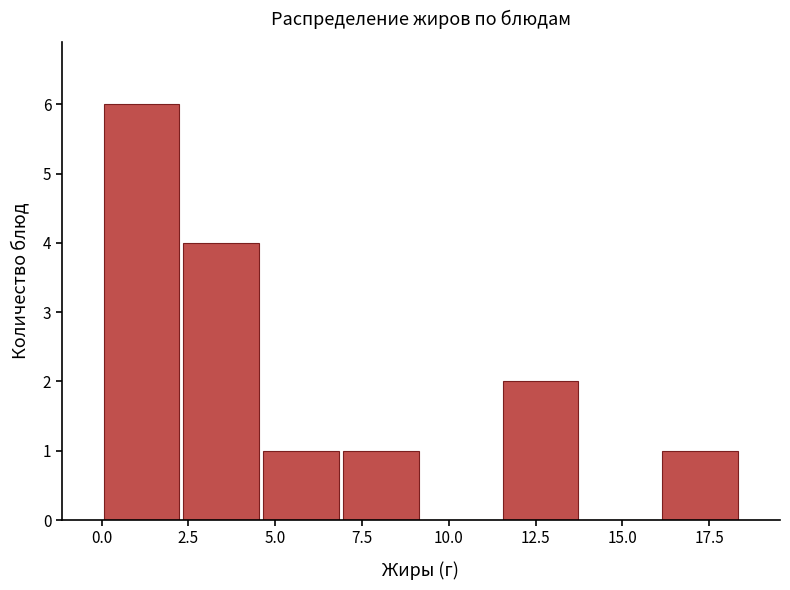

Reading left to right, transcribe this chart: for each bar, give the range it covers on the x-axis and its height. Neither the bar edges nor the heights are printed on the chart, so give them approximately, as read against the axes.

0.0 to 2.5: 6
2.5 to 4.5: 4
4.5 to 7.0: 1
7.0 to 9.0: 1
9.0 to 11.5: 0
11.5 to 14.0: 2
14.0 to 16.0: 0
16.0 to 18.5: 1